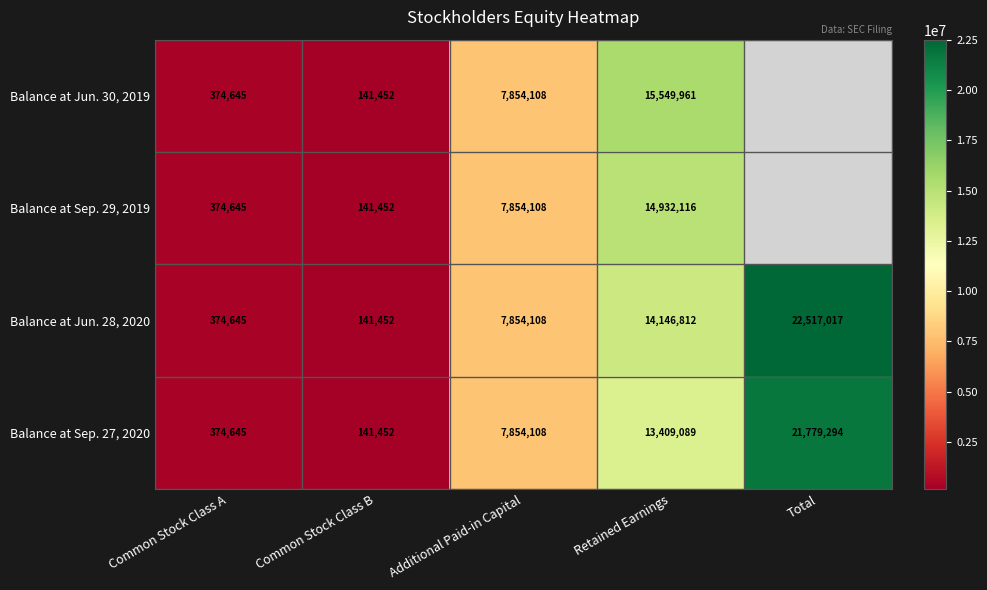

At which label does Balance at Sep. 27, 2020 reach its peak?

Total